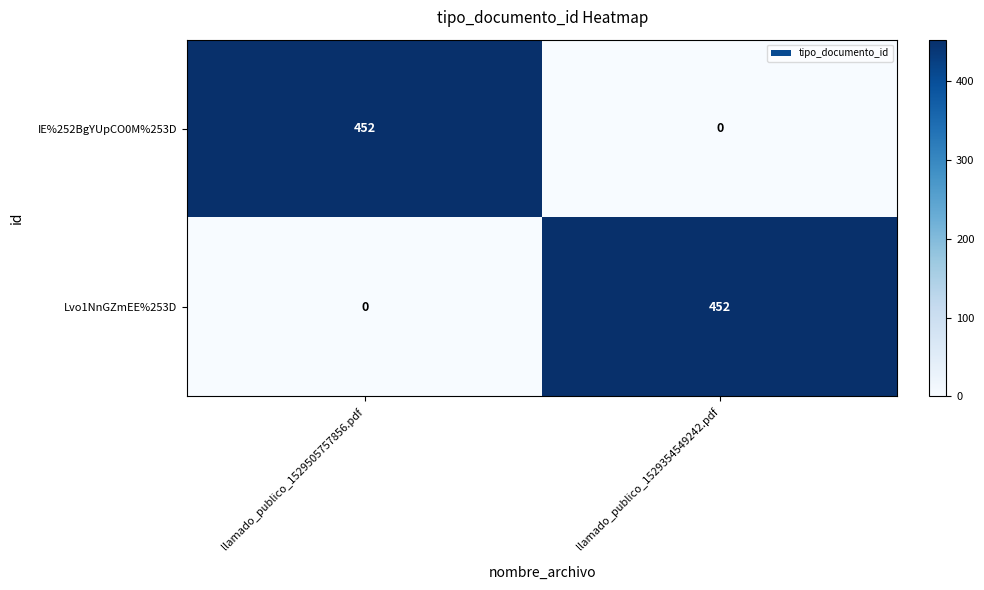

What is the average value of the Lvo1NnGZmEE%253D series?

226